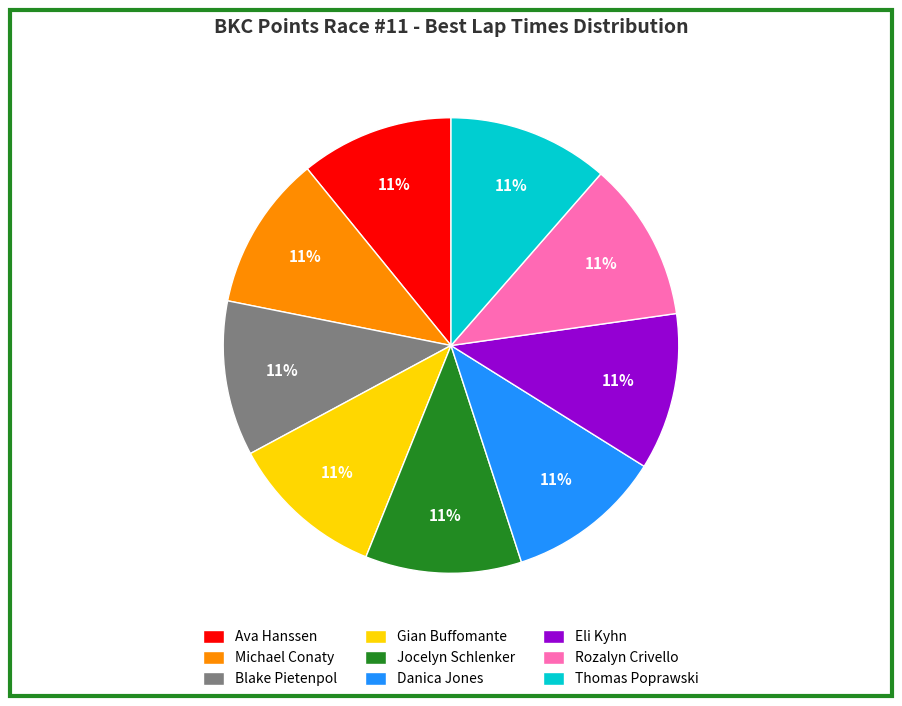

What is the ratio of the value at Thomas Poprawski to the value at Gian Buffomante?

1.0